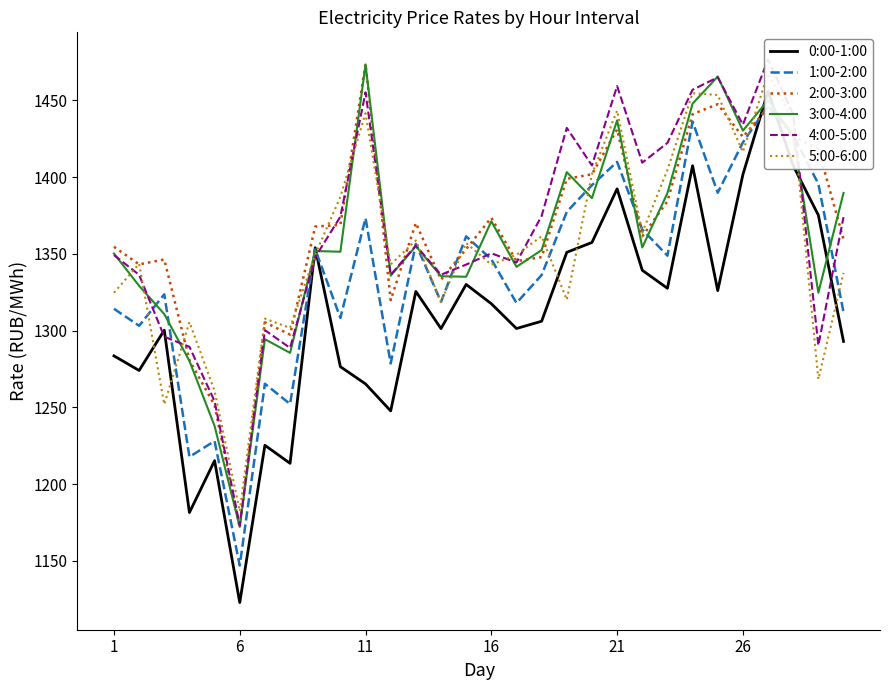

Is it true that 2:00-3:00 equals 804.5 at 26?

False